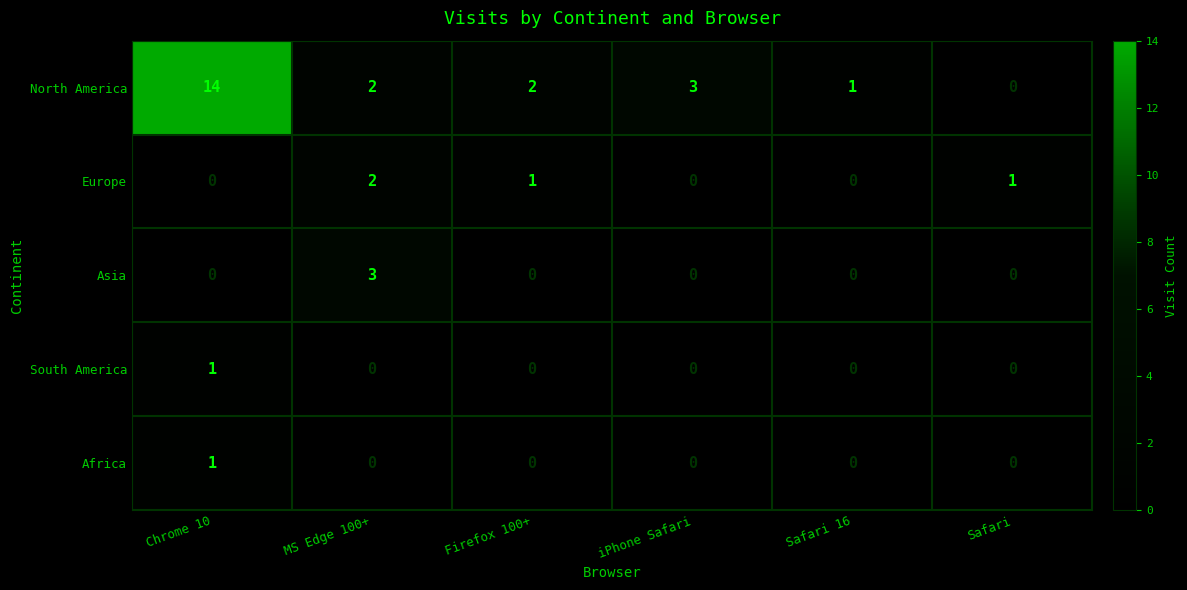

What is the sum of all North America values?

22